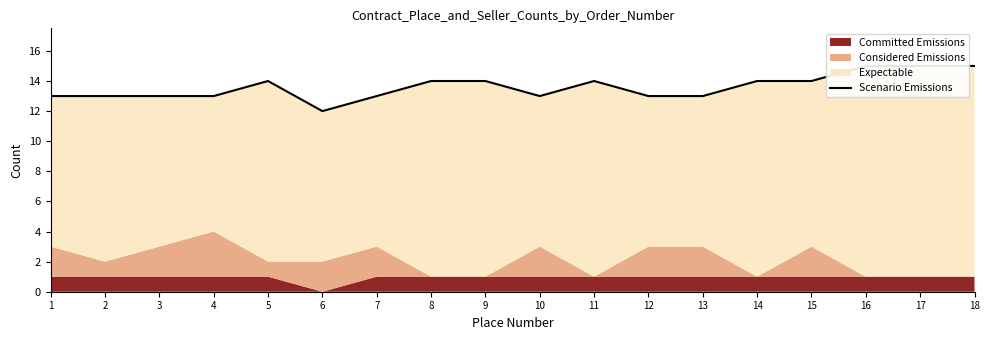

Reading left to right, list all the values displayed in this chart.

13	13	13	13	14	12	13	14	14	13	14	13	13	14	14	15	15	15